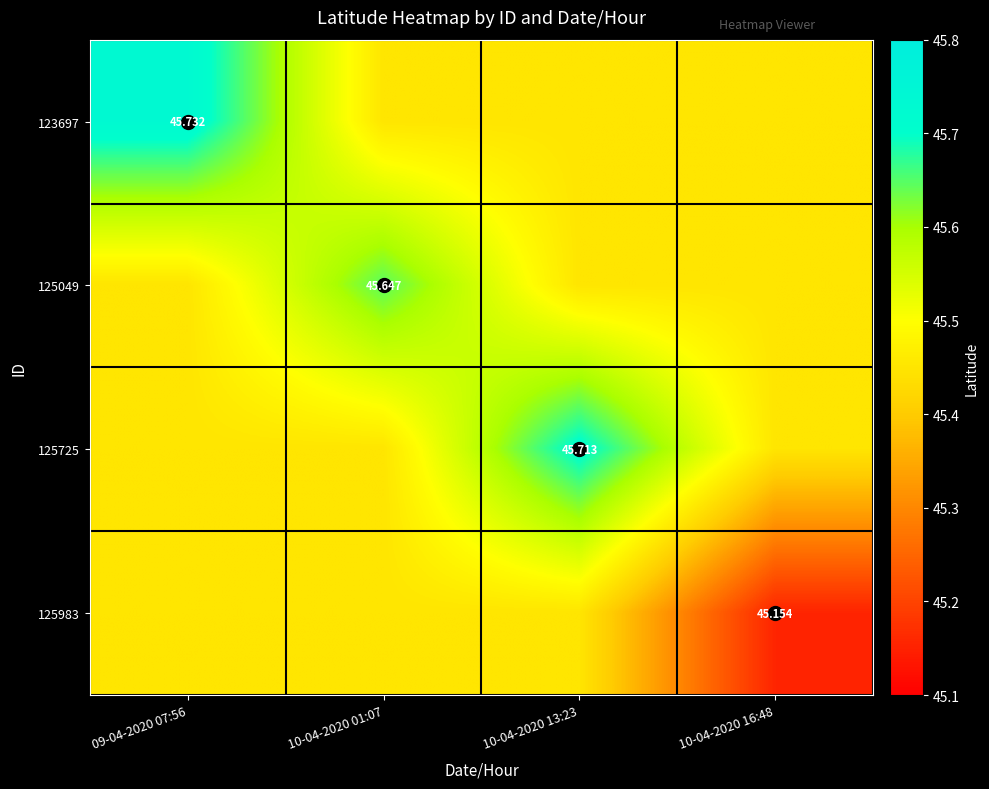

Where is 125983 nearest to the value 45?

10-04-2020 16:48